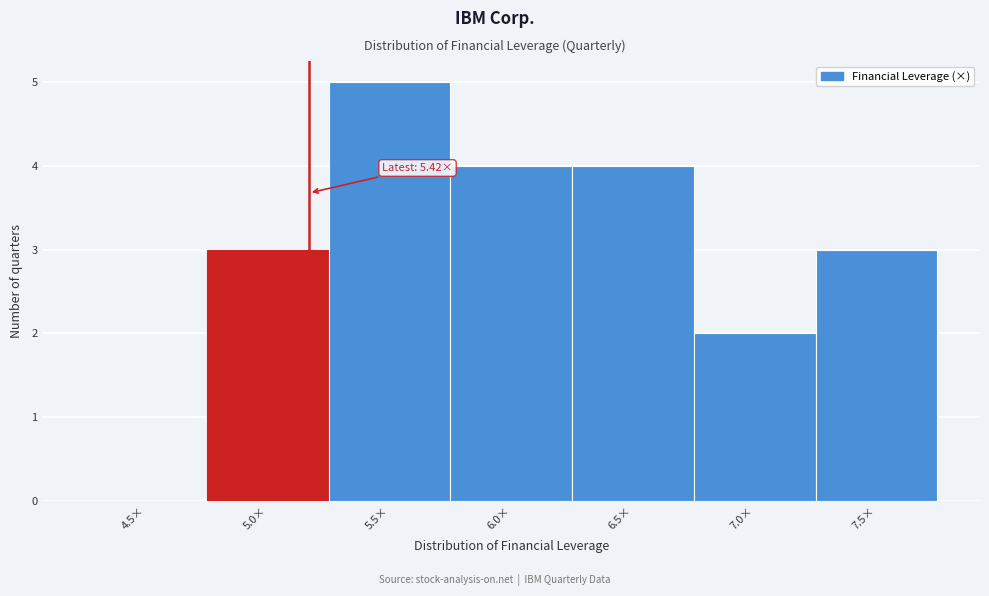

Reading left to right, transcribe all the data shown in this chart.

4.5×=0	5.0×=3	5.5×=5	6.0×=4	6.5×=4	7.0×=2	7.5×=3